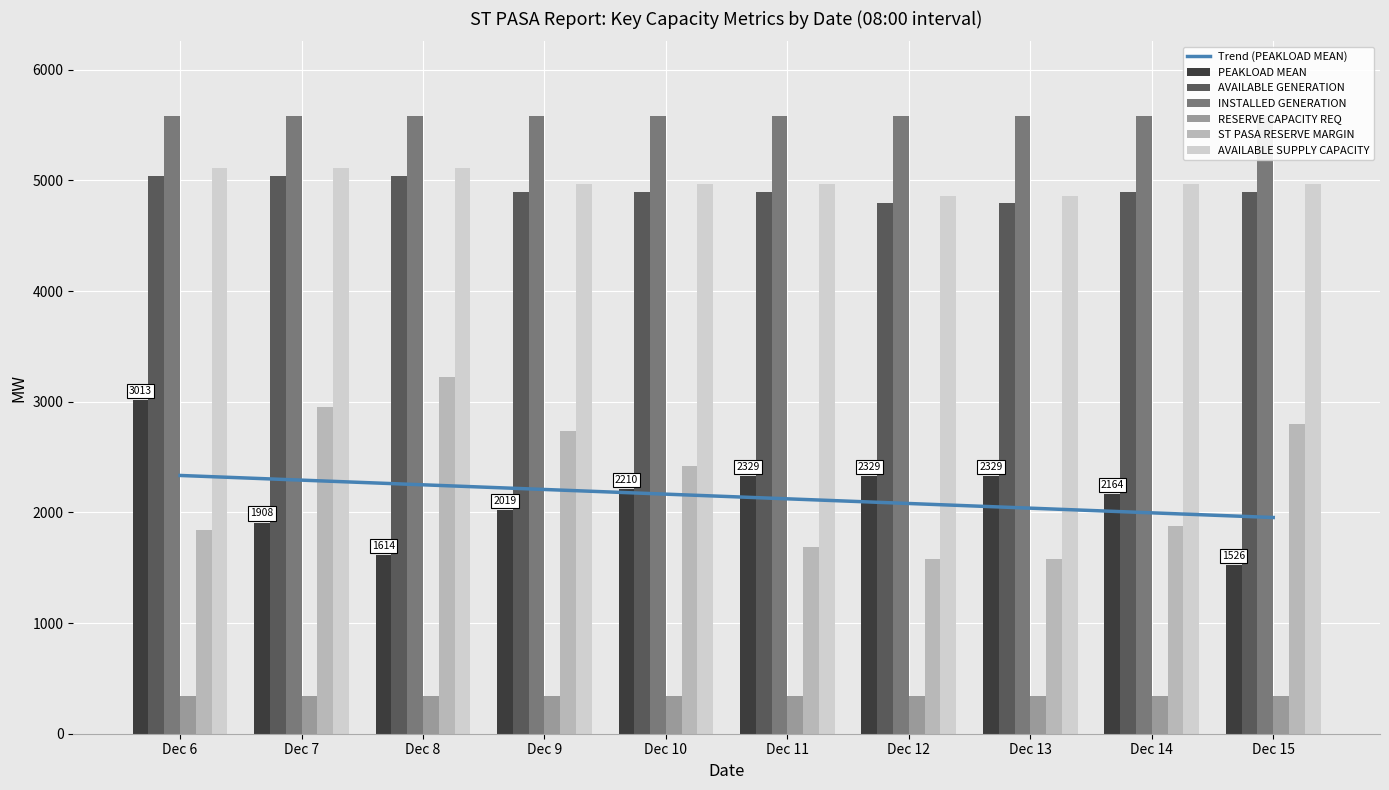

At which label does PEAKLOAD MEAN first exceed 2210?

Dec 6